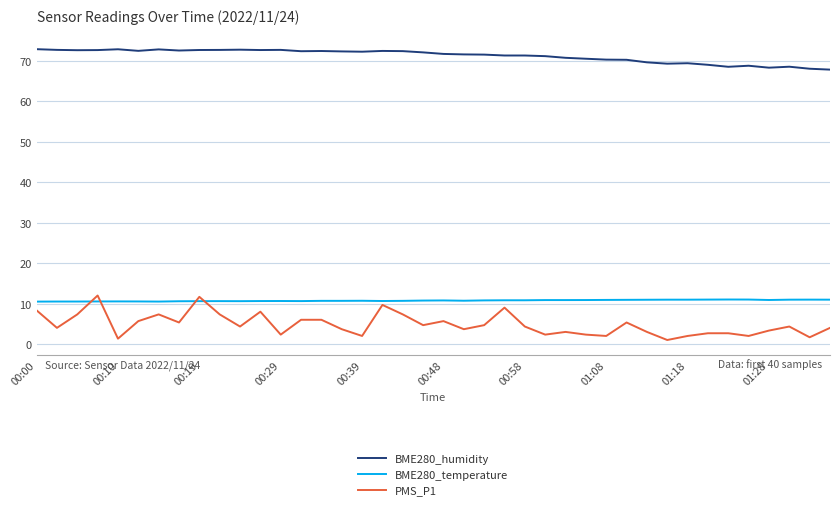

Which series has the widest spread of values?

PMS_P1